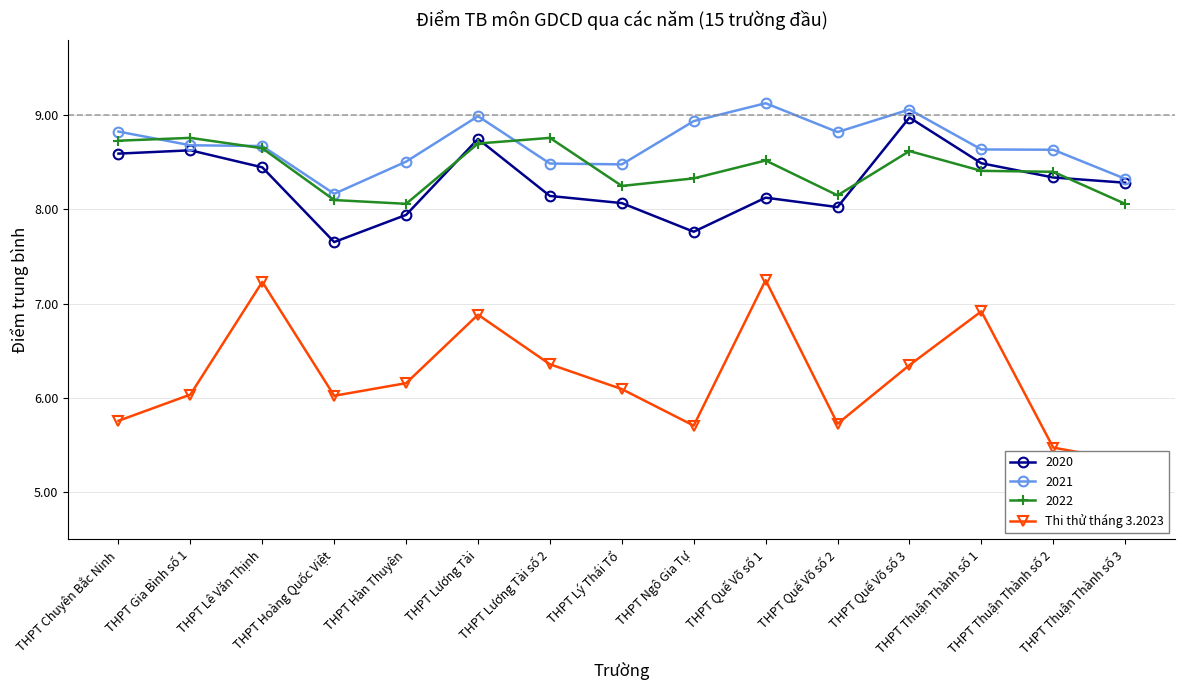

How many data points are above 6?

10